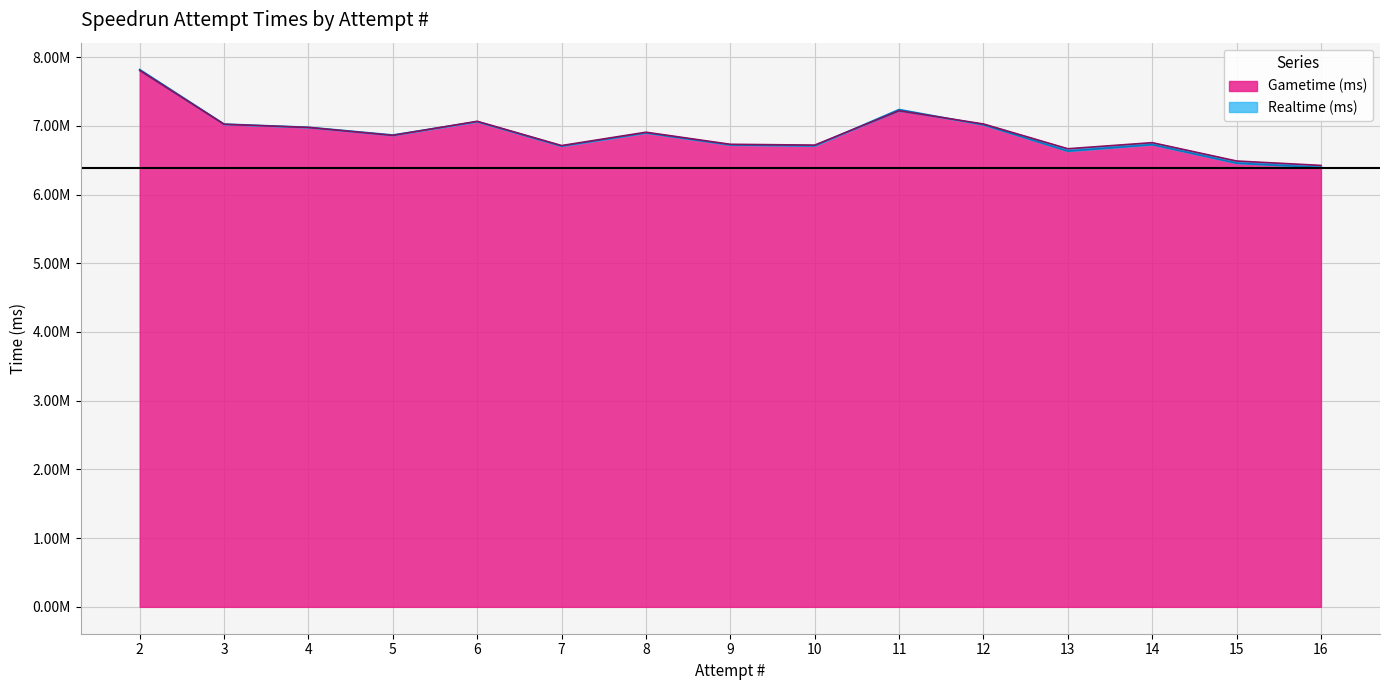

True or false: Realtime (ms) and Gametime (ms) intersect in this chart.

True